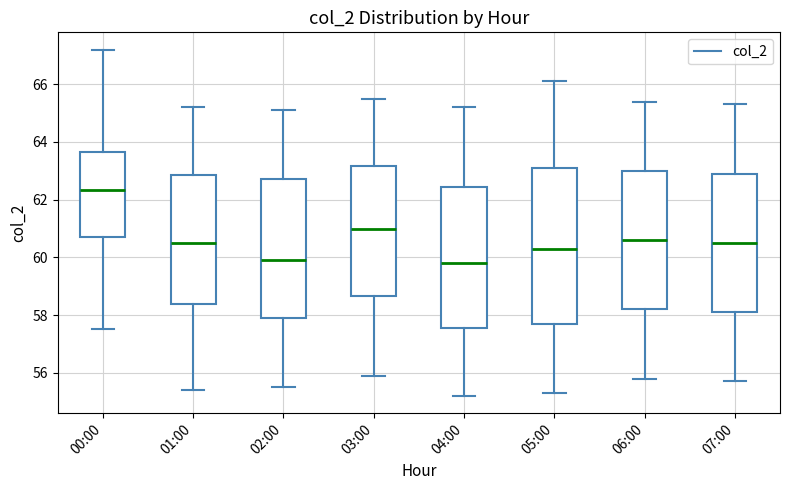

Where is the lower edge of the box for 01:00 on the y-axis? The values are not printed on the chart, so give them approximately, as read against the axis.

58.4